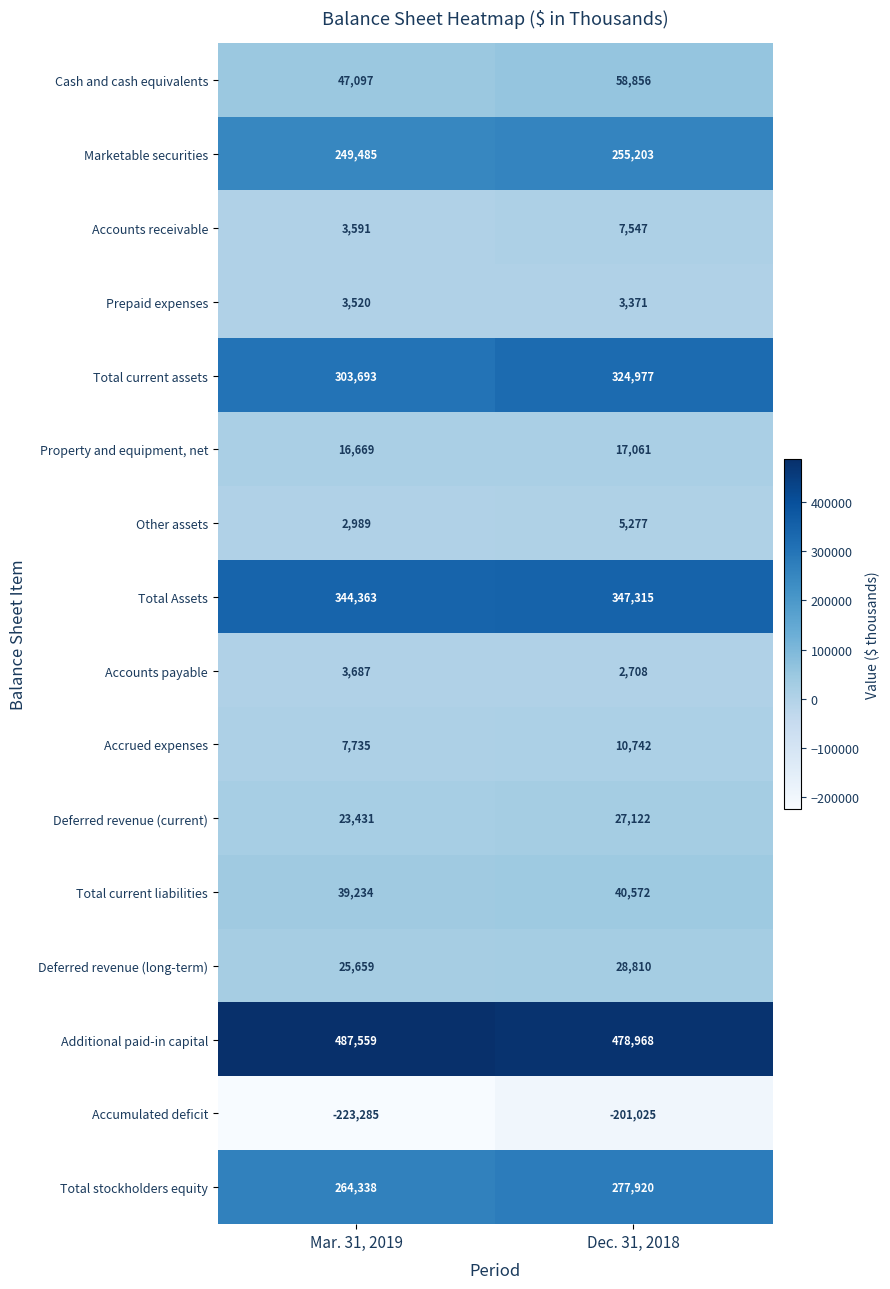

The value of Accounts receivable at Dec. 31, 2018 is 11564. True or false?

False